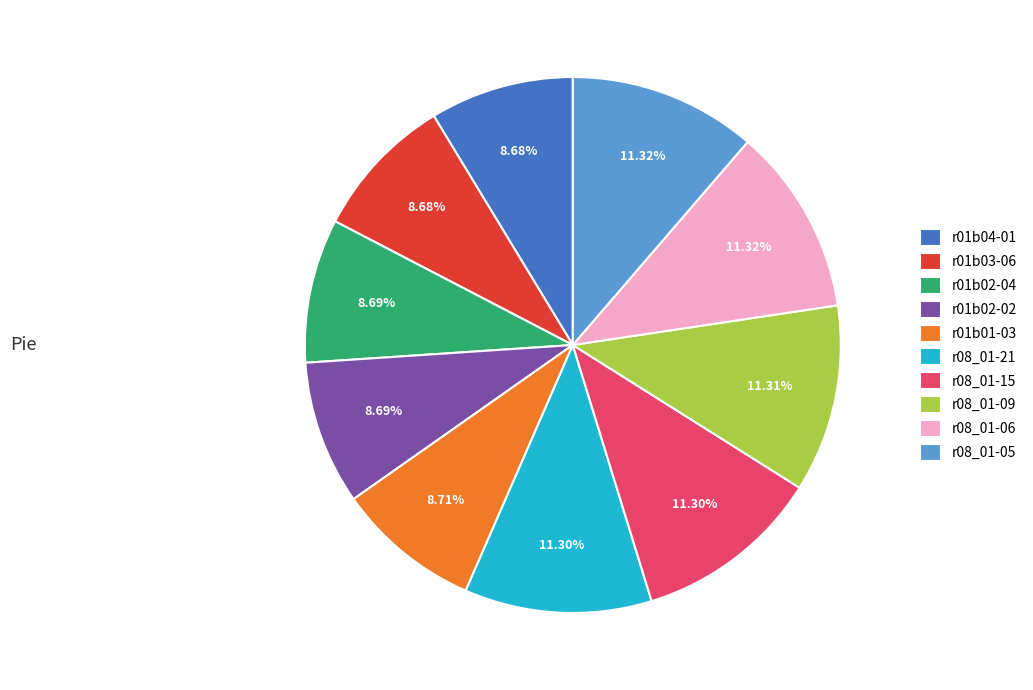

To the nearest percent, what percentage of the pie is r01b02-02?

9%